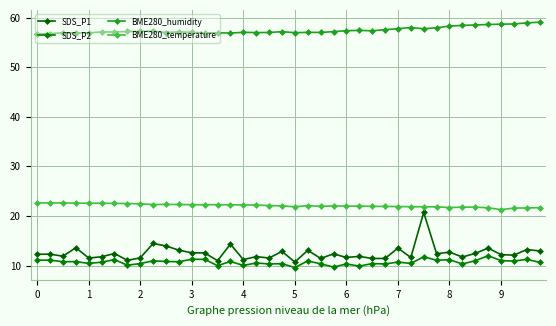

How many lines are shown in the chart?

4